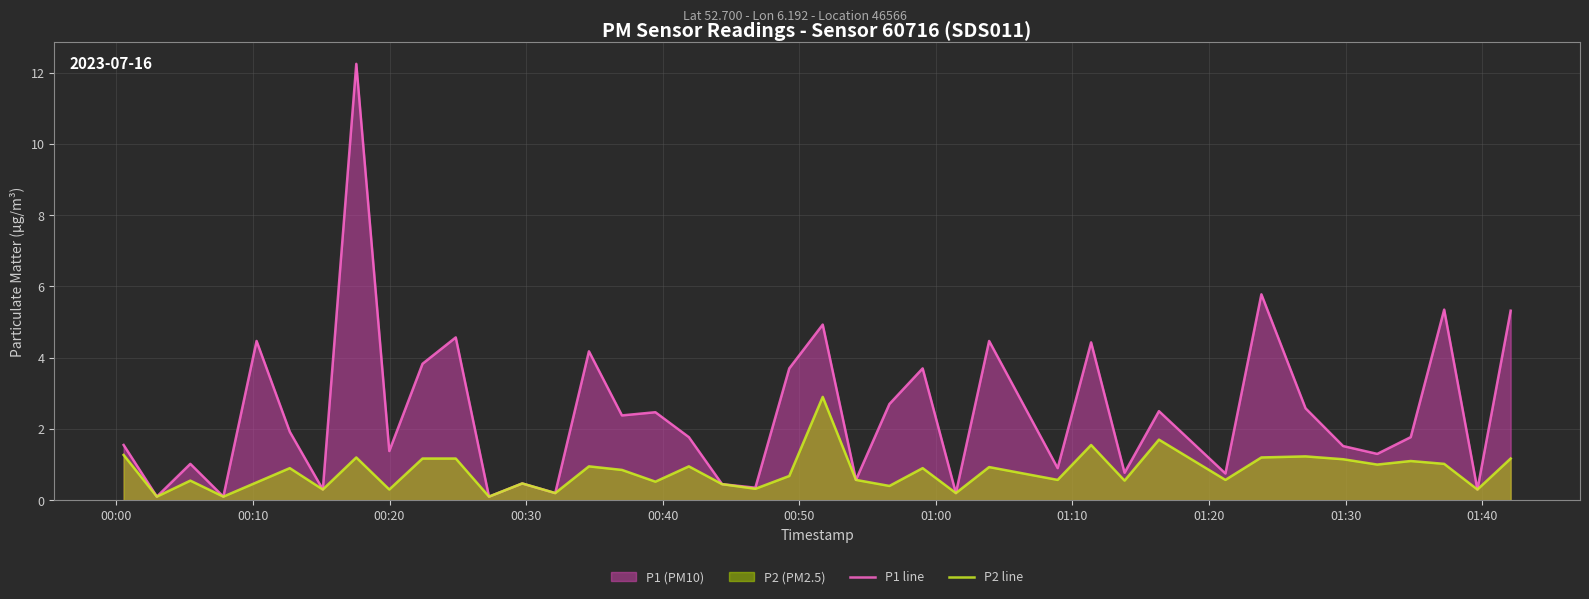

Which series has the largest total across all categories?

P1 line